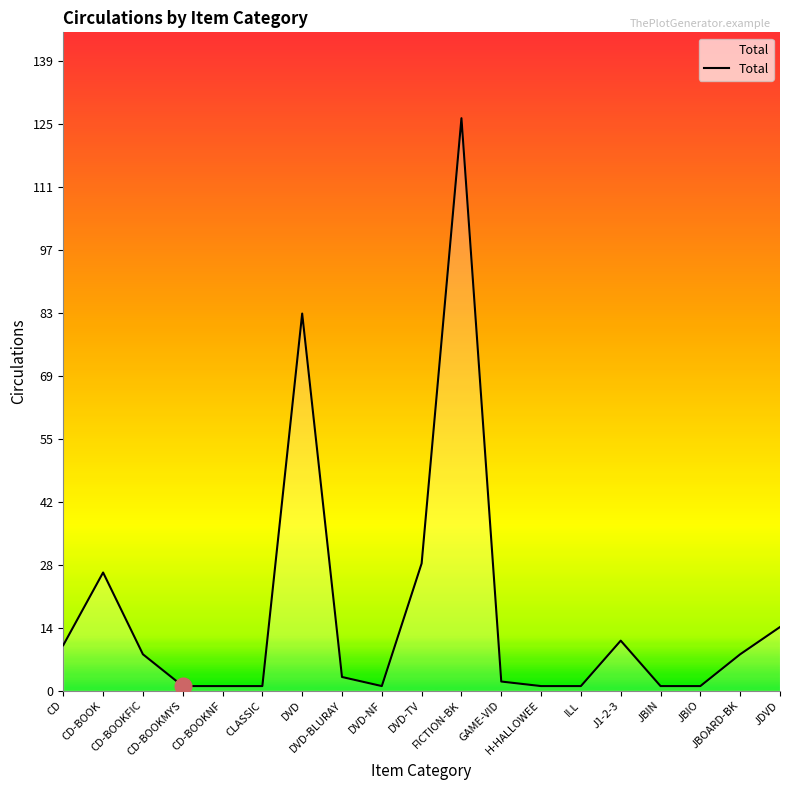

Where is the first local maximum?

CD-BOOK